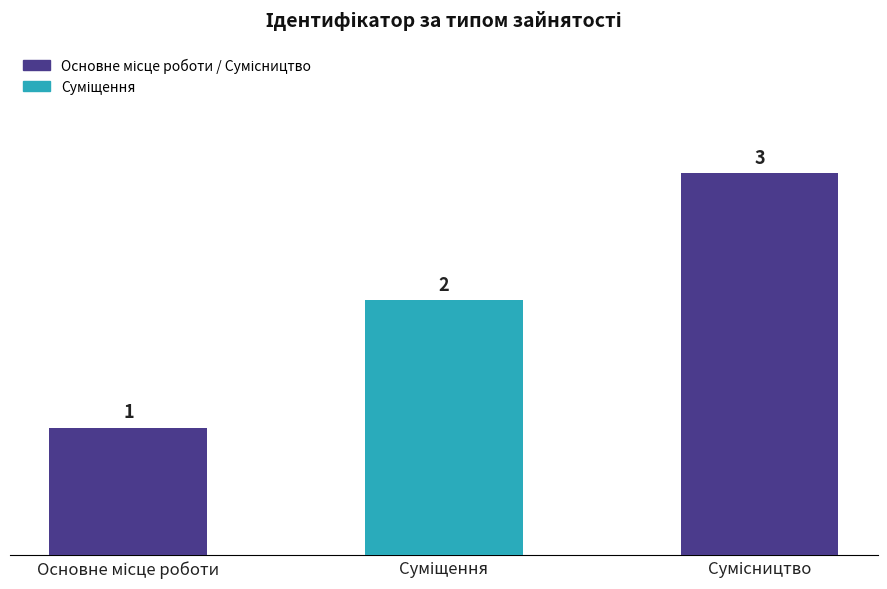

What is the maximum value shown in the chart?

3